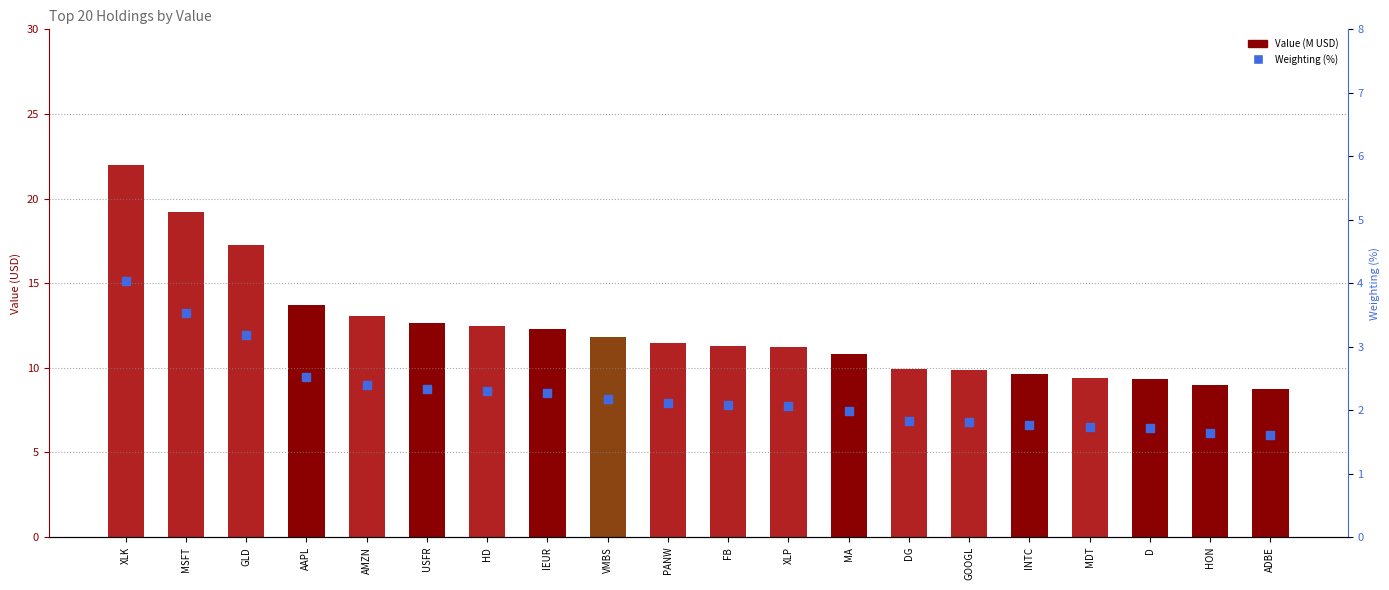

Which series reaches the maximum Y coordinate?

Value (M USD)